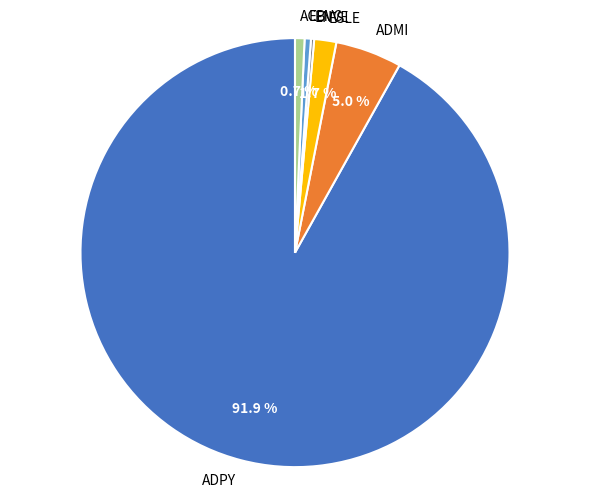

Between ESLE and ADPY, which is larger?

ADPY